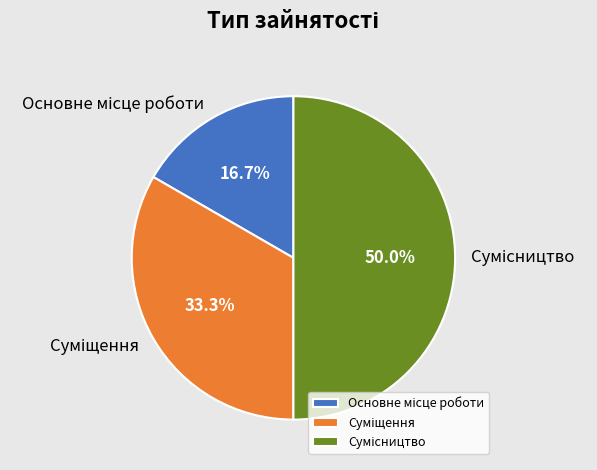

Which slice is the smallest?

Основне місце роботи